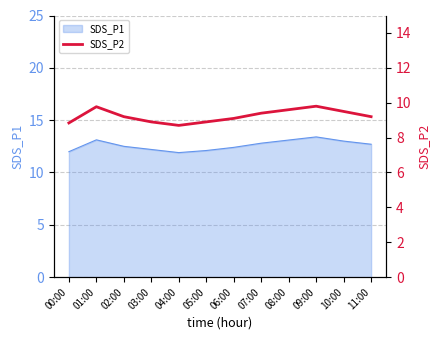

What is the sum of the values at 05:00 and 11:00?

18.1